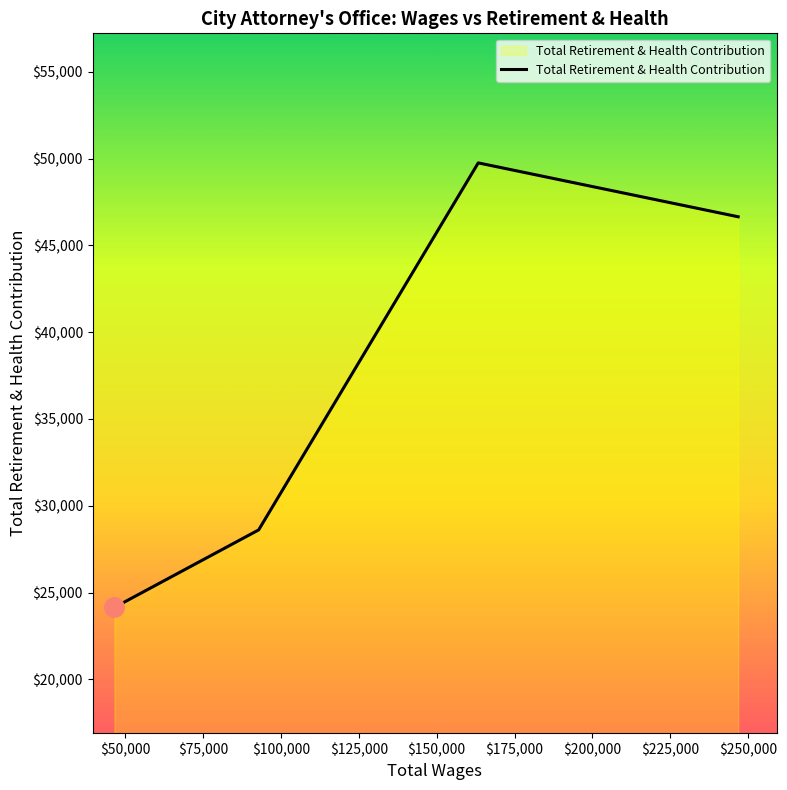

What is the difference between the maximum and minimum values?

25606